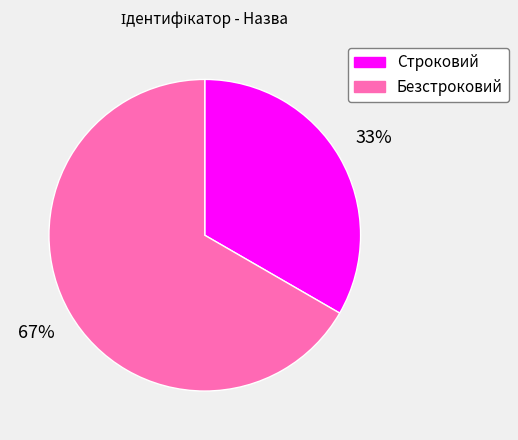

Between Строковий and Безстроковий, which is larger?

Безстроковий